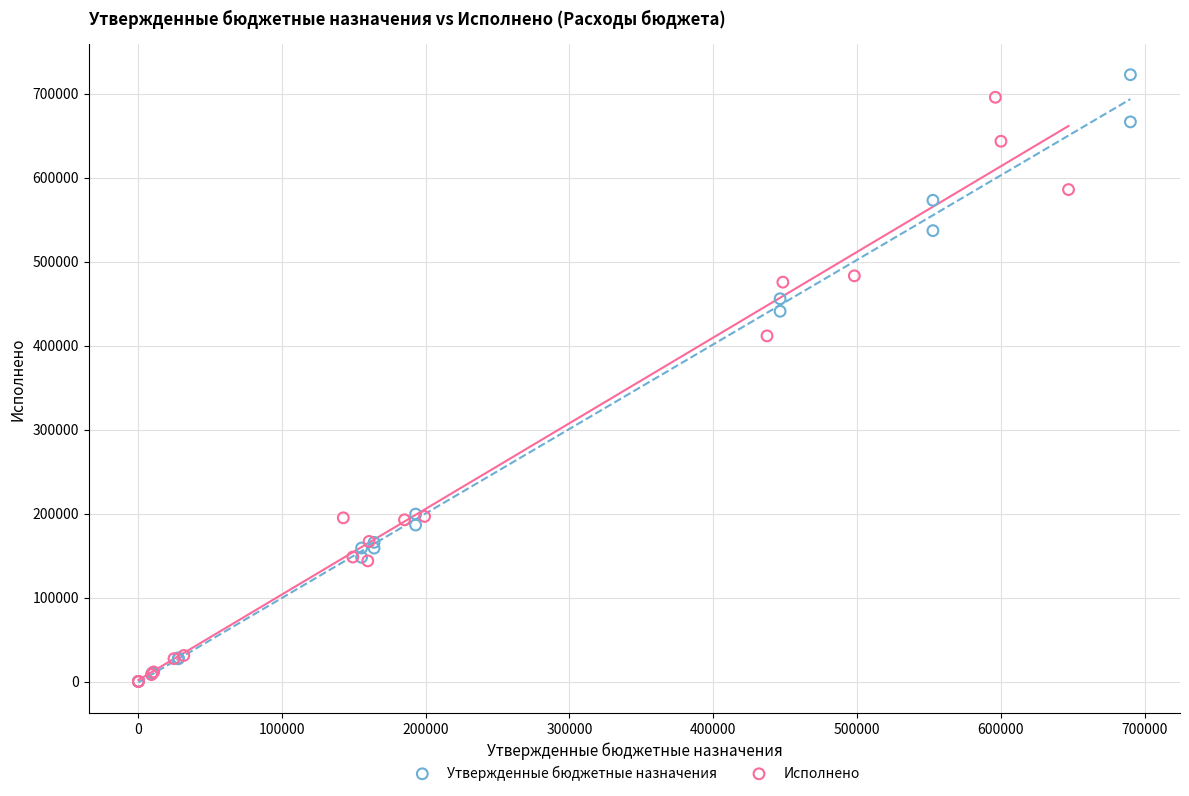

Which series contains the highest Y value?

Утвержденные бюджетные назначения